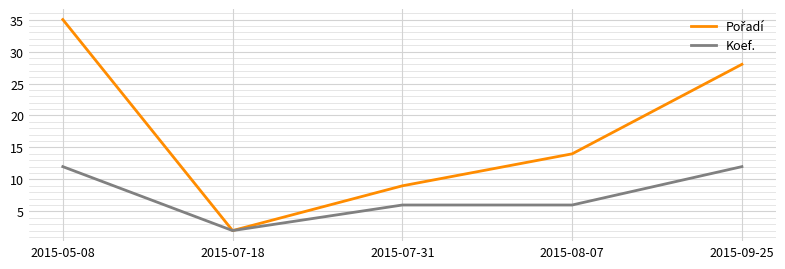

What is the difference between the highest and lowest values at 2015-05-08?

23